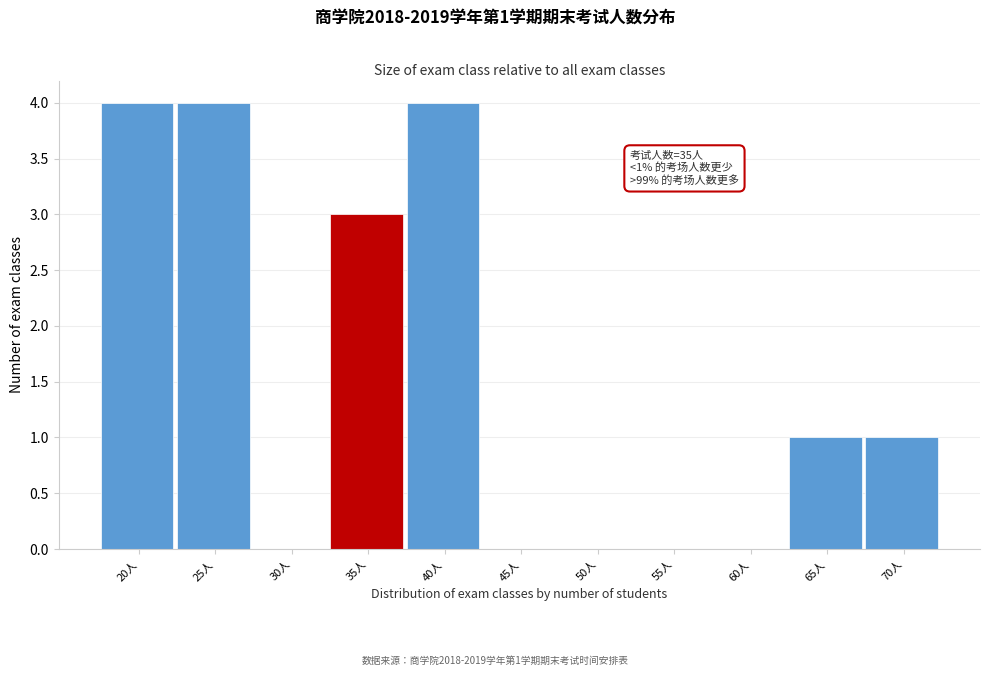

Reading right to left, extract all data points from this chart.

70人=1	65人=1	60人=0	55人=0	50人=0	45人=0	40人=4	35人=3	30人=0	25人=4	20人=4